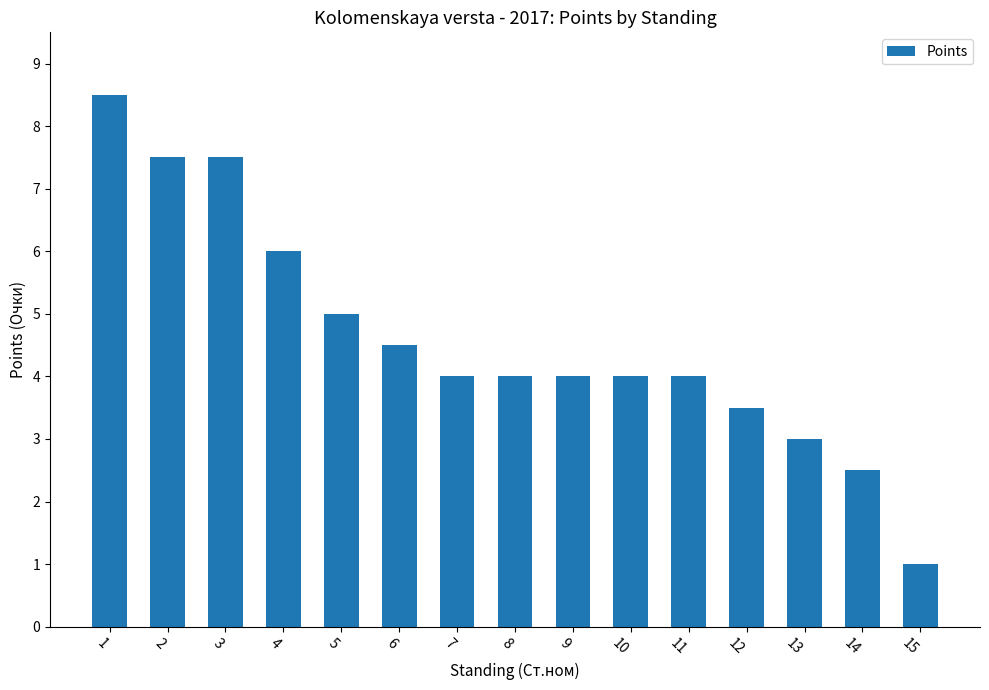

What is the value of the 4th bar from the left?

6.0